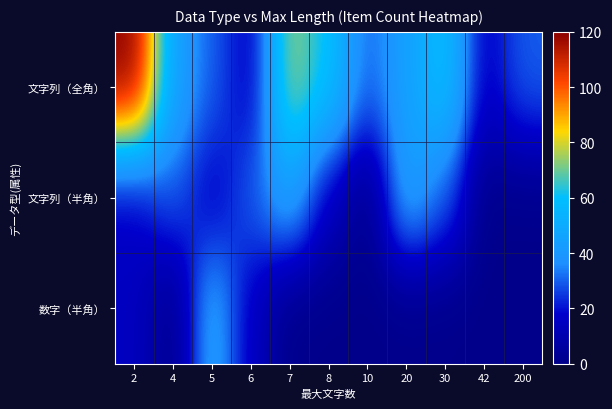

List the series in order of their peak value, lowest first.

文字列（半角）, 数字（半角）, 文字列（全角）